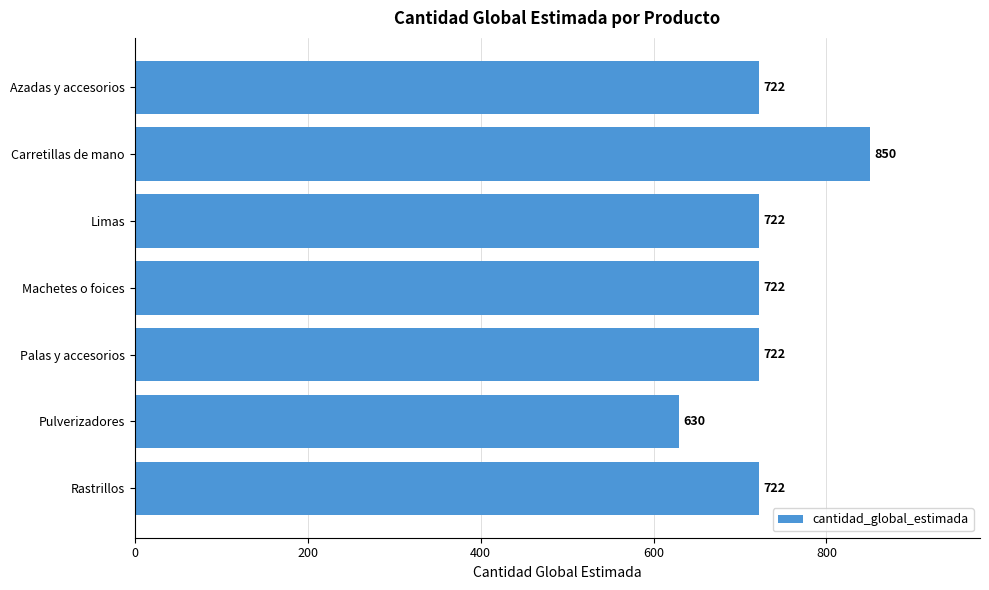

What is the label of the 2nd bar from the top?

Carretillas de mano